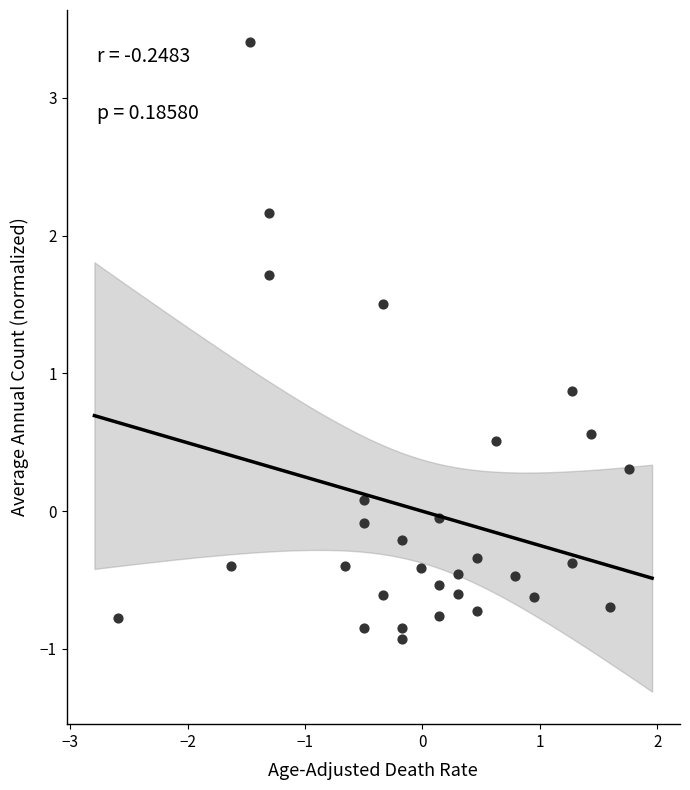

What Y value in the scatter plot is closest to 1?

0.9